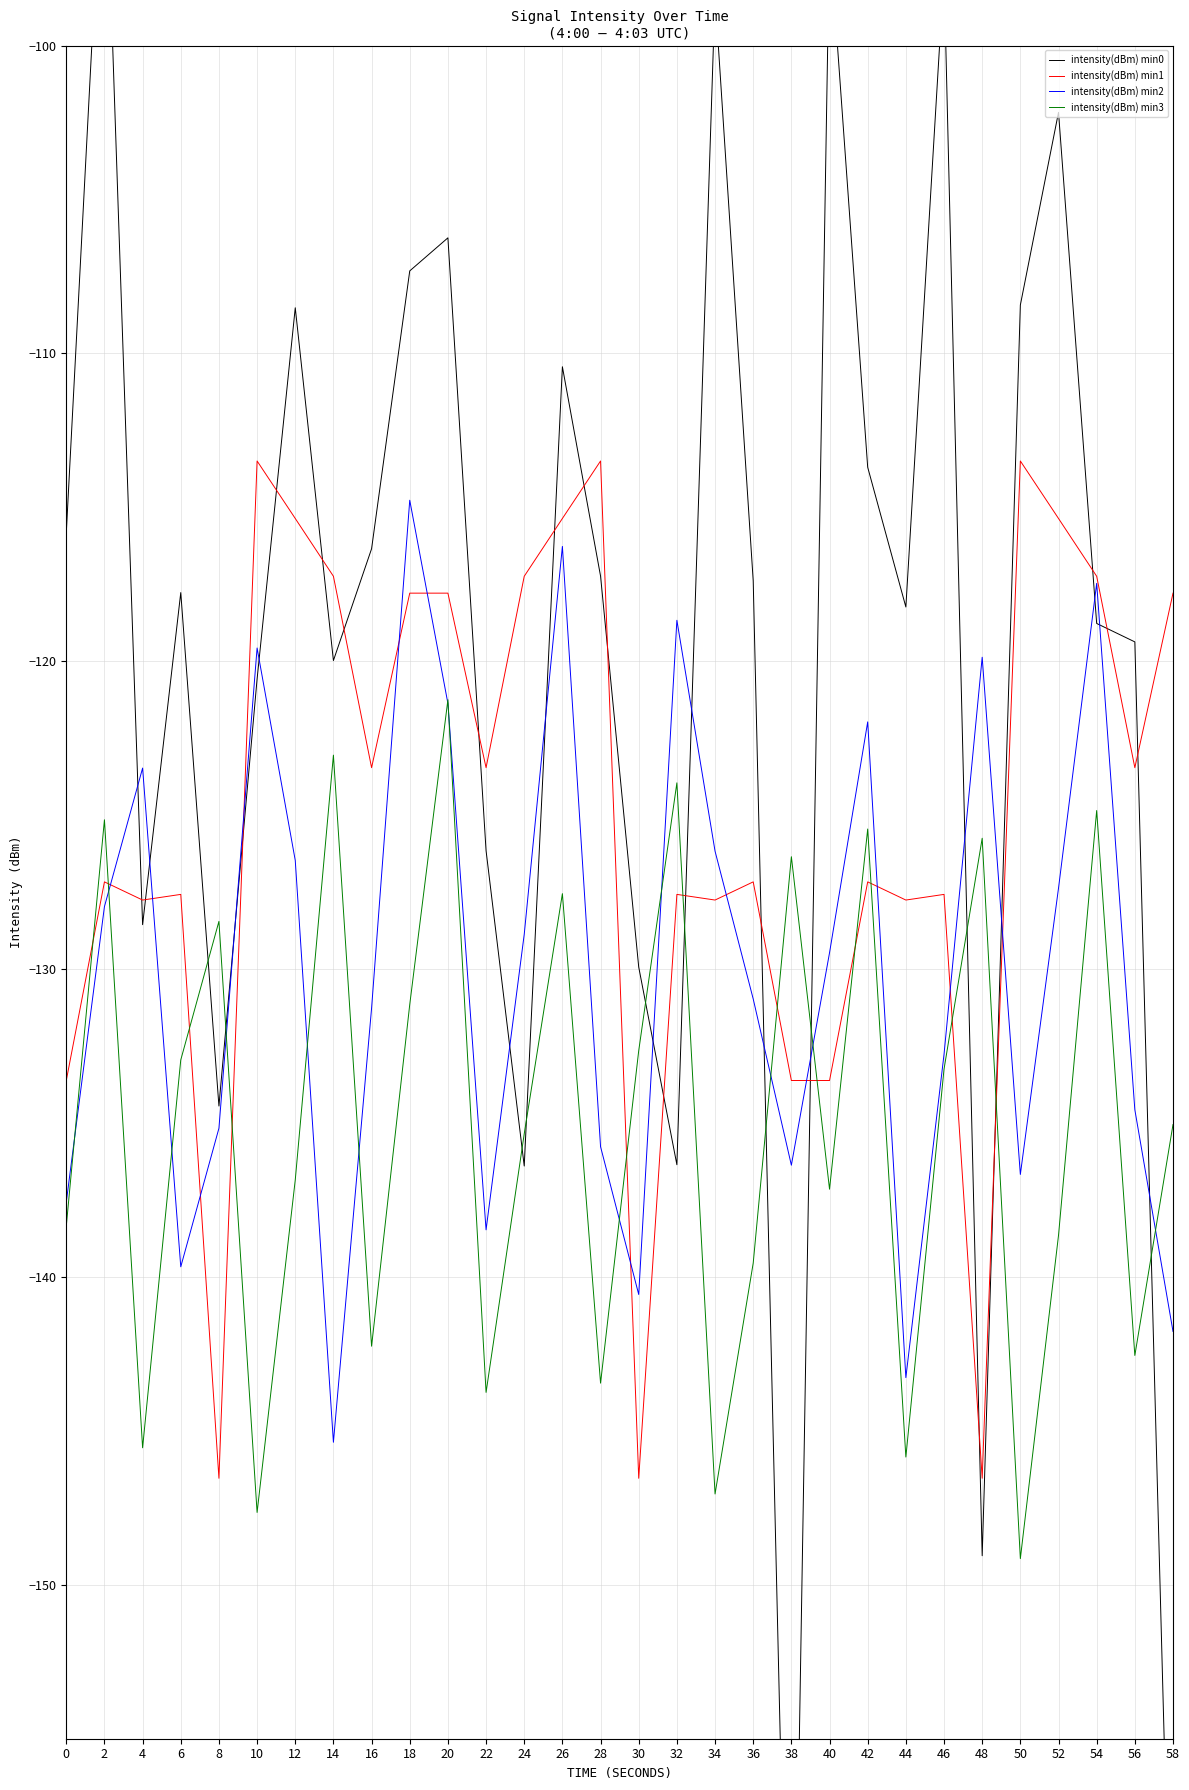

Is this an area chart (filled region under the line)?

No